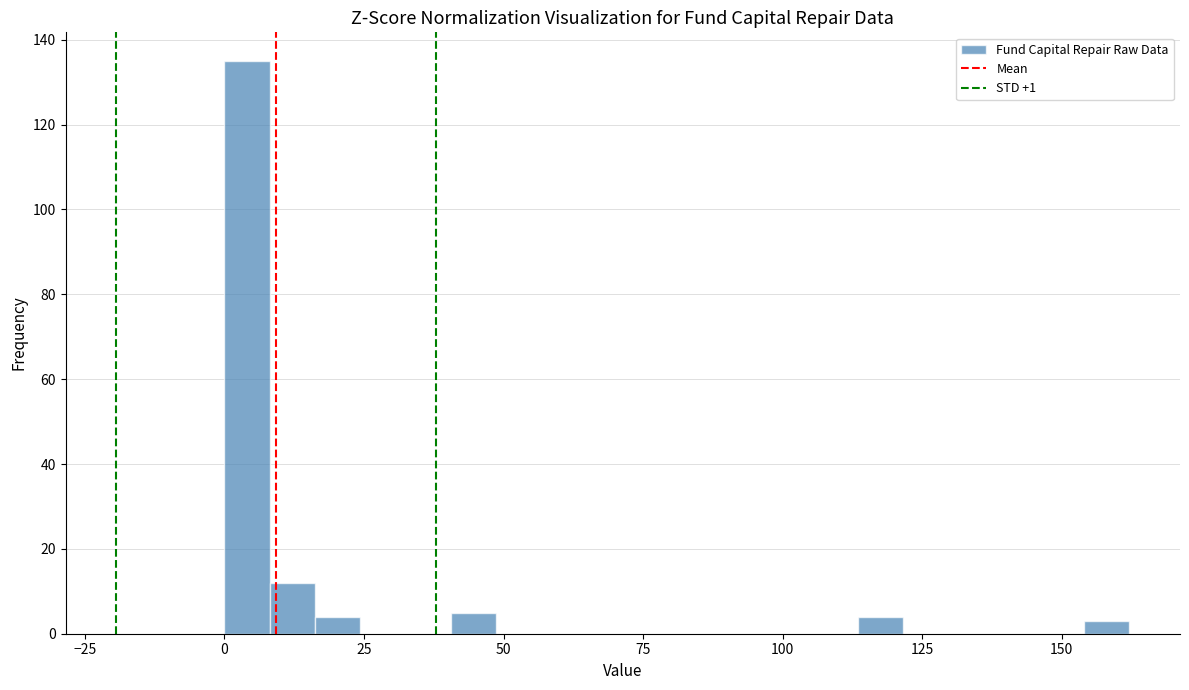

Around what value on the x-axis is the tallest bar? Give the approximate position of its centre, as read against the axis.

5